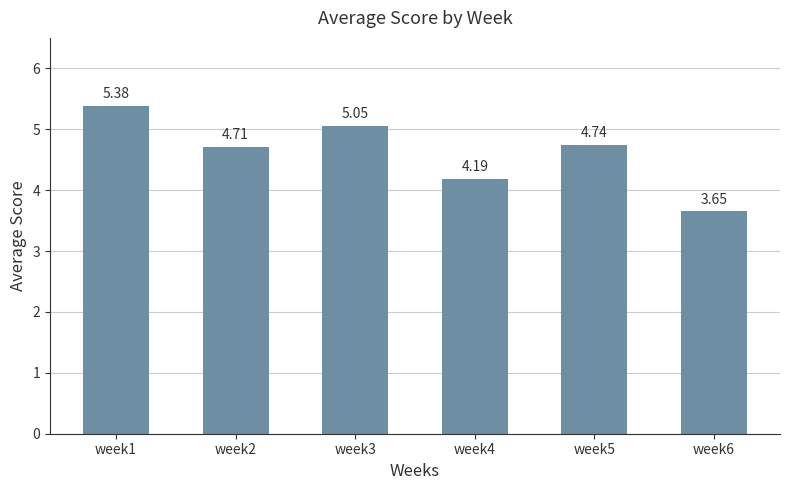

The chart shows a value of 6.4 at week2. True or false?

False